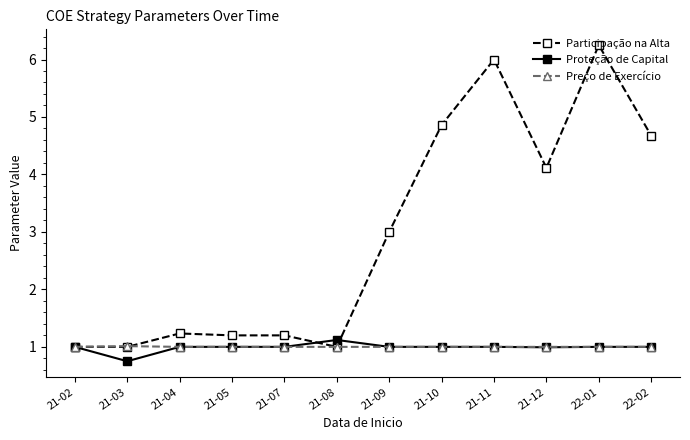

True or false: Participação na Alta and Proteção de Capital cross at least once.

True